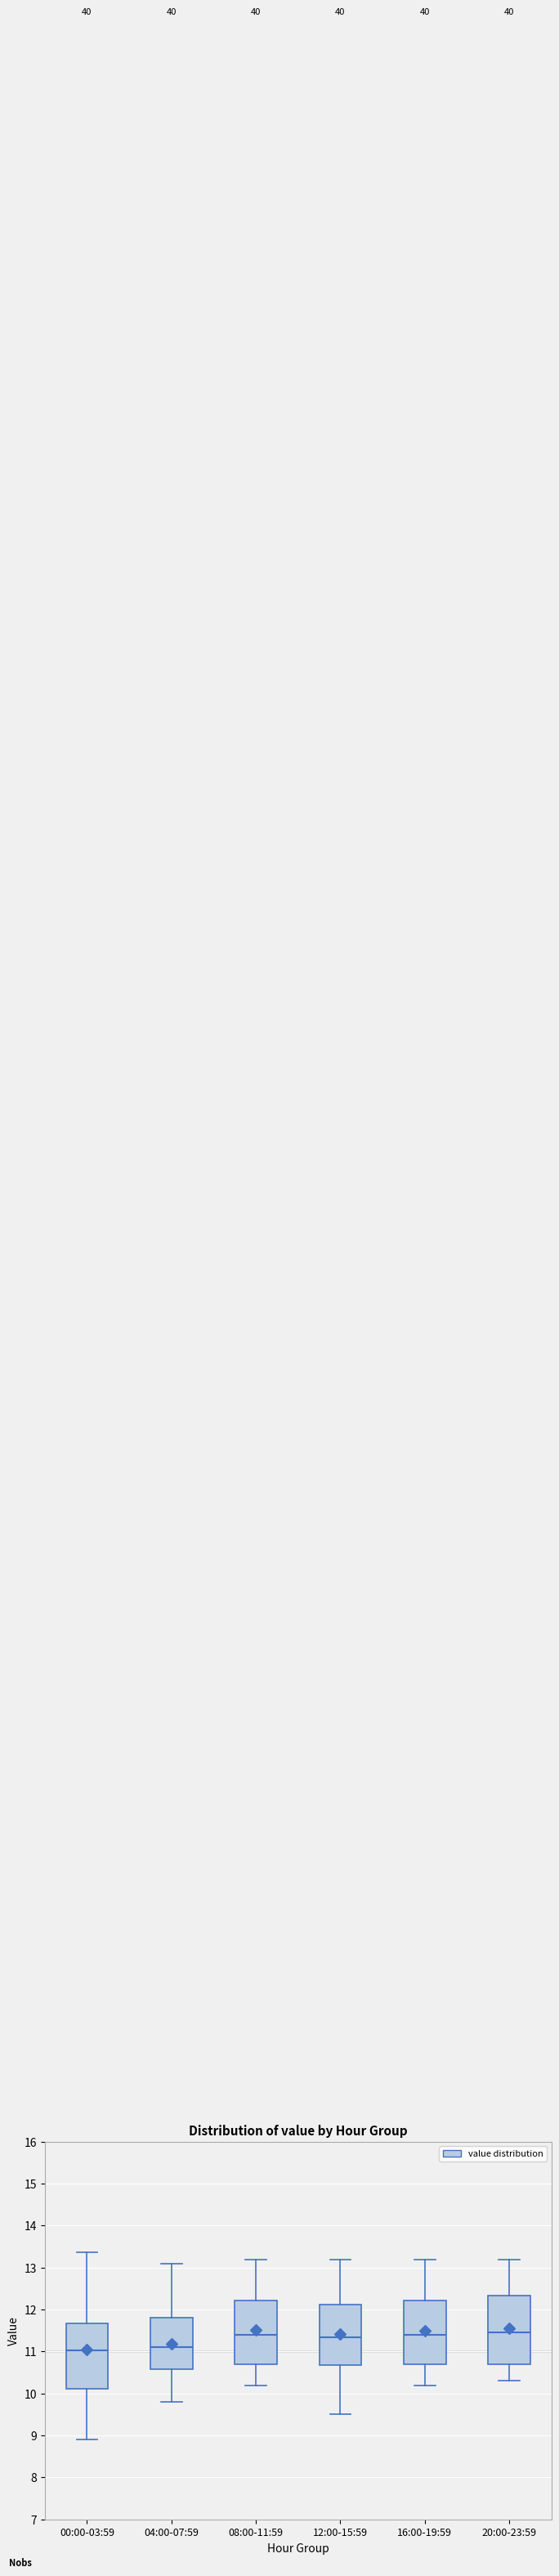

Reading left to right, read every box against the y-axis: the position of its median line, the range the box covers, and the ends of its whiskers. The values are not printed on the chart, so give them approximately, as read against the axis.

00:00-03:59: median 11.0, box 10.1 to 11.7, whiskers 8.9 to 13.4
04:00-07:59: median 11.1, box 10.6 to 11.8, whiskers 9.8 to 13.1
08:00-11:59: median 11.4, box 10.7 to 12.2, whiskers 10.2 to 13.2
12:00-15:59: median 11.4, box 10.7 to 12.1, whiskers 9.5 to 13.2
16:00-19:59: median 11.4, box 10.7 to 12.2, whiskers 10.2 to 13.2
20:00-23:59: median 11.5, box 10.7 to 12.3, whiskers 10.3 to 13.2